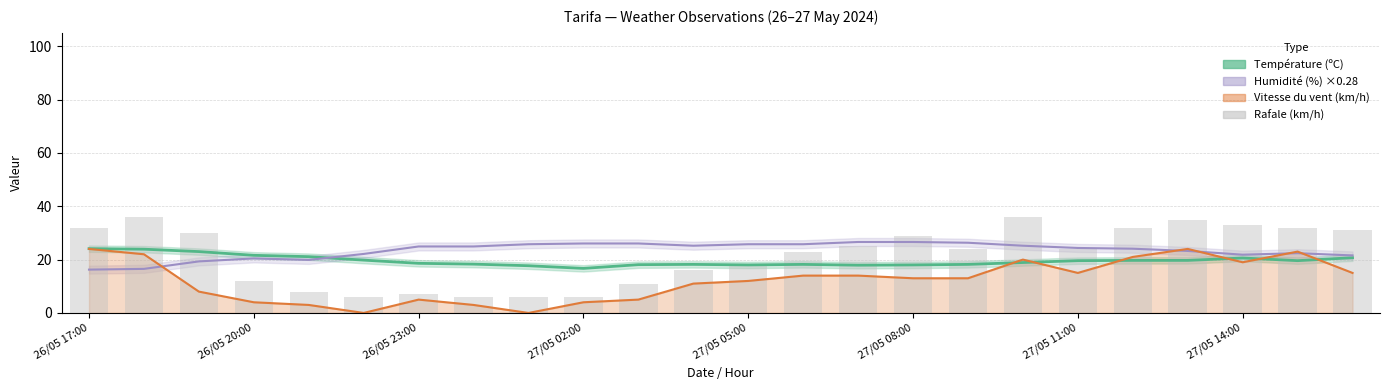

How many bars are there in total?

24